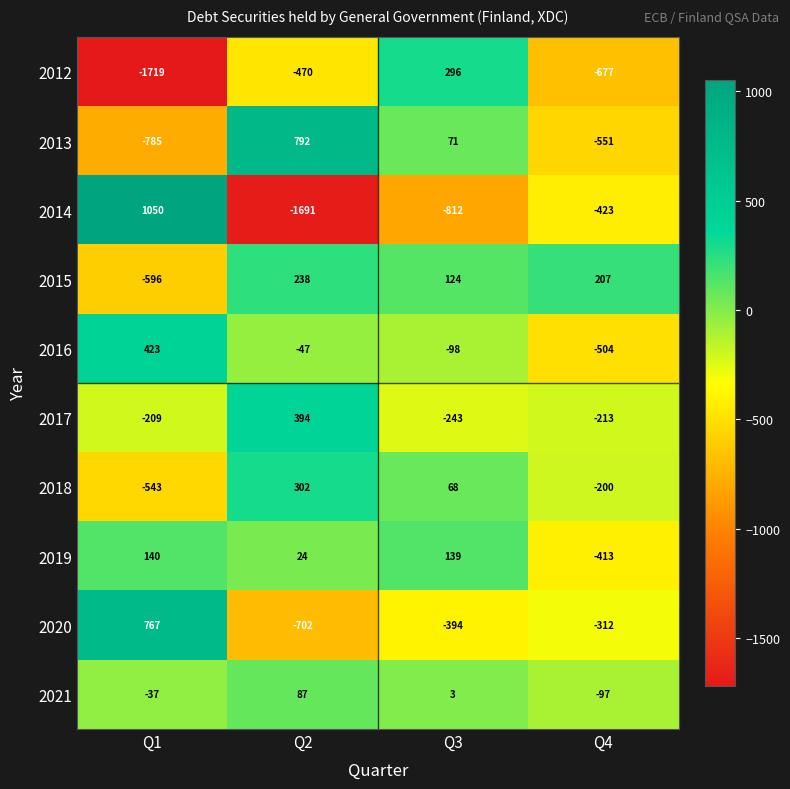

Which series has the largest range (max minus min)?

2014